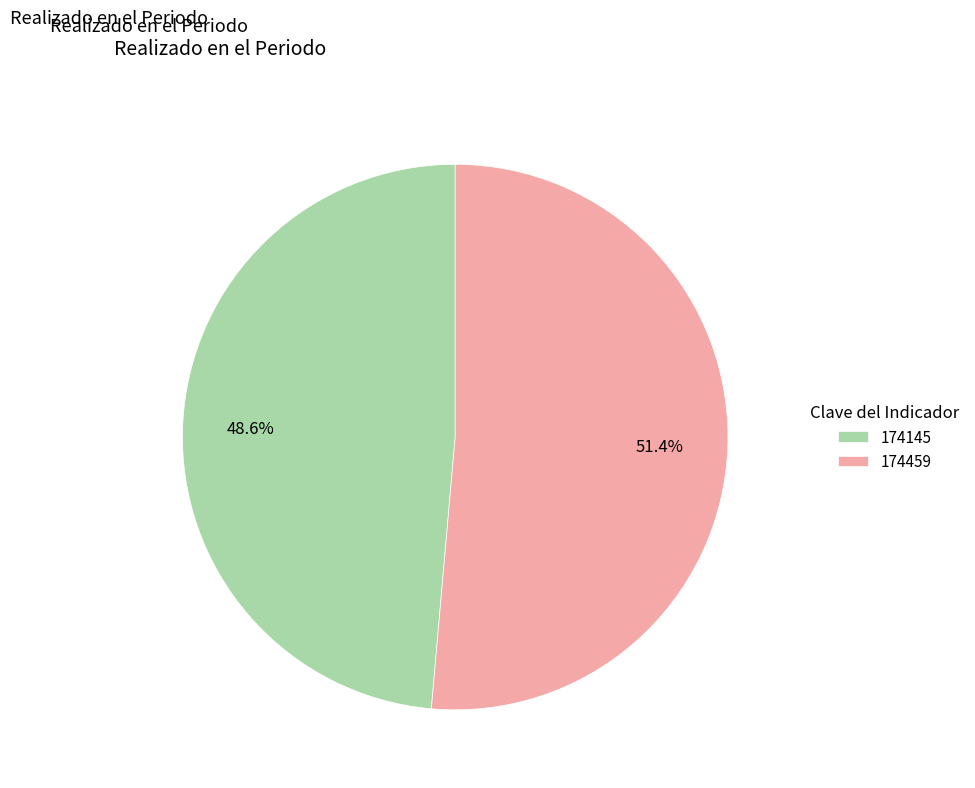

Which slice represents more than half of the pie?

174459